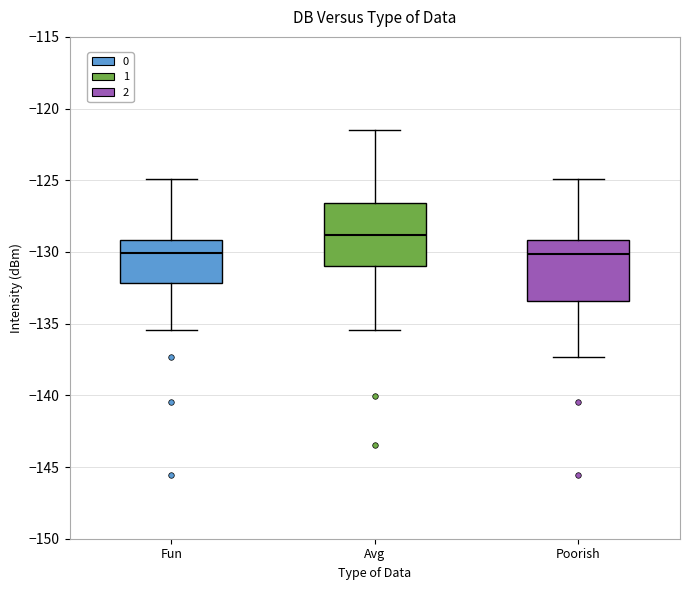

Reading left to right, transcribe this box plot: for each box, give where its median line is, the range the box spans, and where its two whiskers end, as read against the y-axis. The values are not printed on the chart, so give them approximately, as read against the axis.

Fun: median -130.0, box -132.0 to -129.0, whiskers -135.5 to -125.0
Avg: median -129.0, box -131.0 to -126.5, whiskers -135.5 to -121.5
Poorish: median -130.0, box -133.5 to -129.0, whiskers -137.5 to -125.0